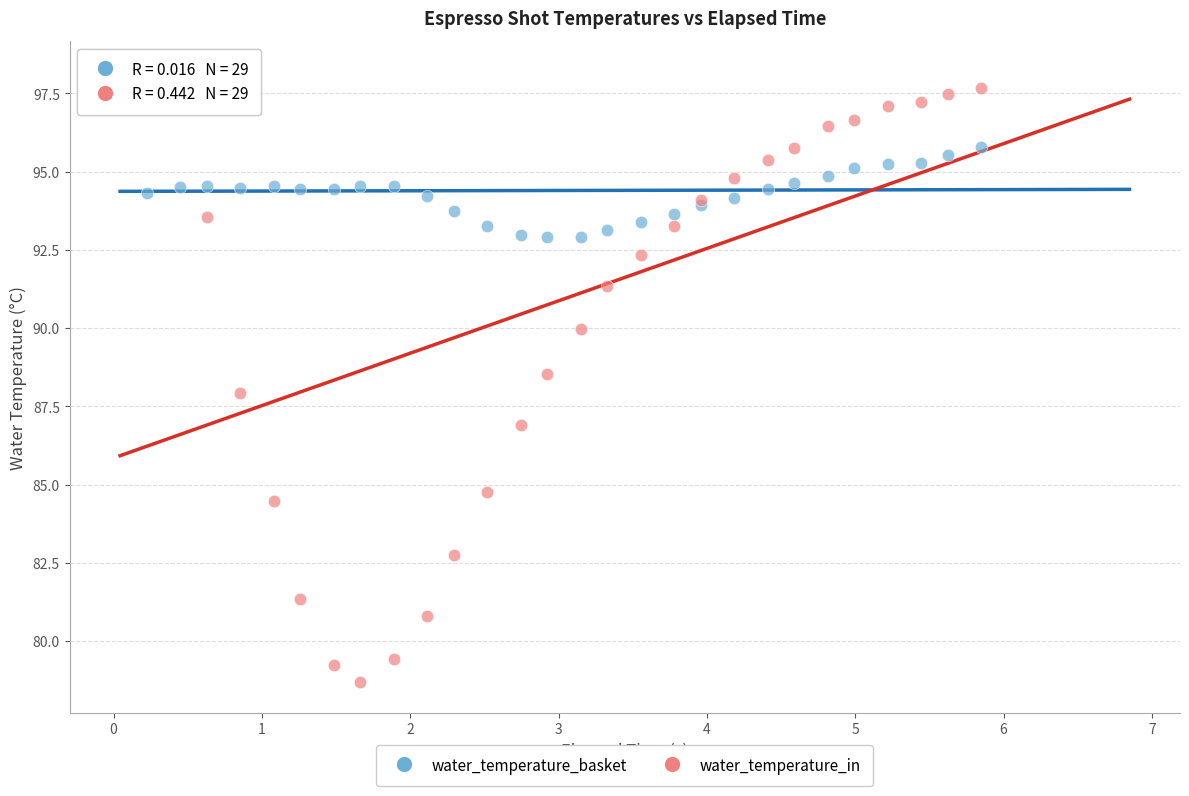

What are all the series names shown in the legend?

water_temperature_basket, water_temperature_in